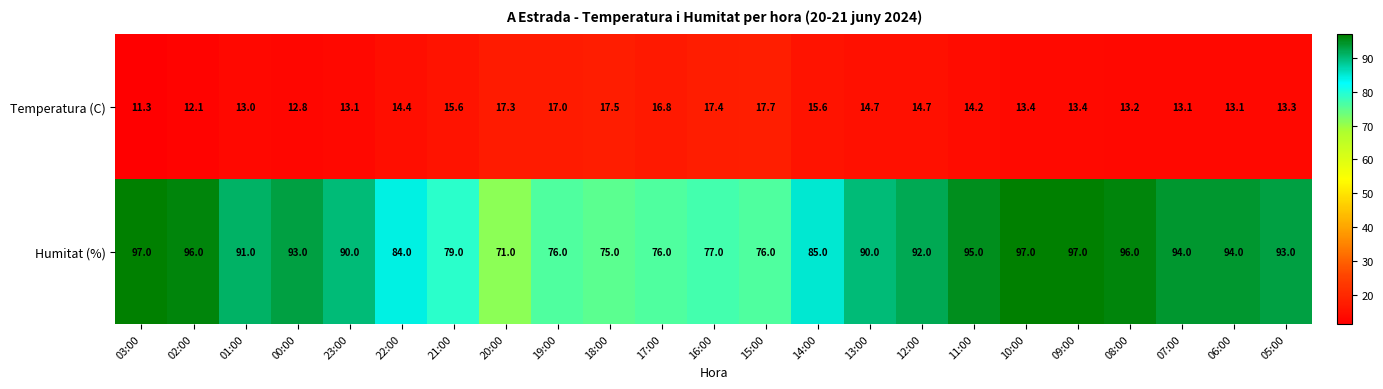

At how many categories does at least one series exceed 88?

14